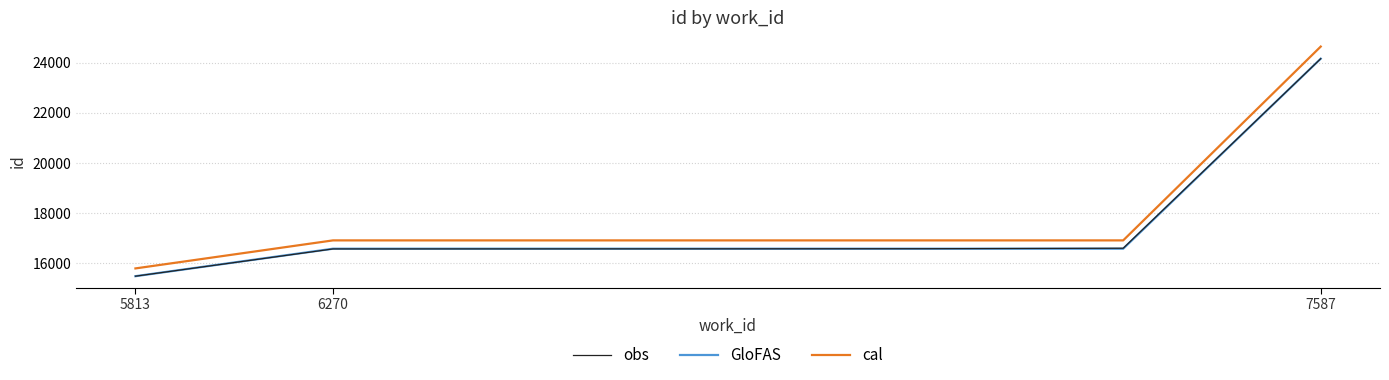

True or false: cal and GloFAS cross at least once.

False